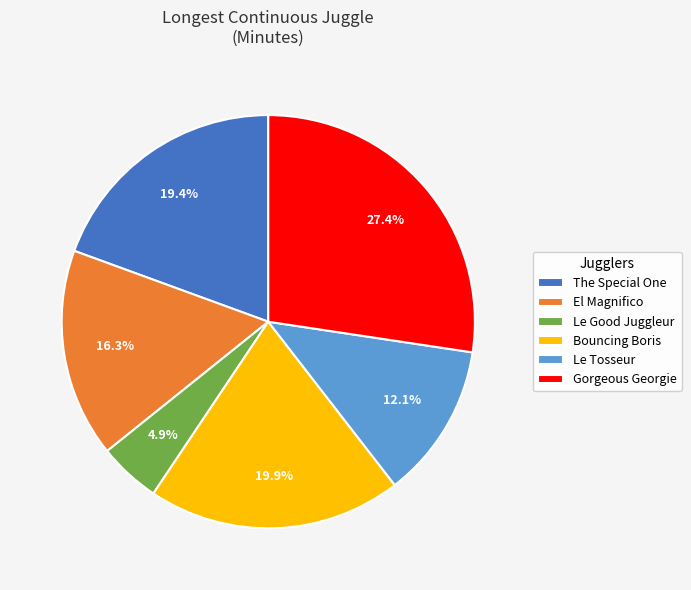

To the nearest percent, what is the combined percentage of El Magnifico and Le Good Juggleur?

21%